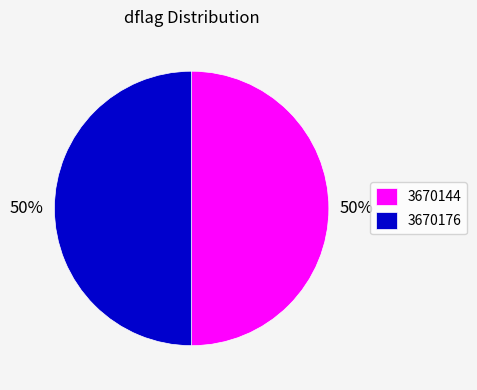

The 3670176 slice represents 56% of the pie. True or false?

False